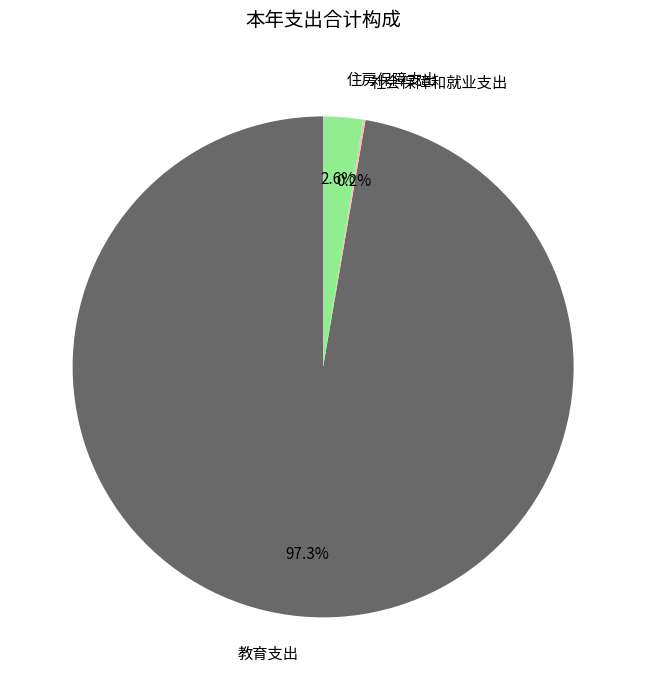

Which has a higher value, 教育支出 or 住房保障支出?

教育支出